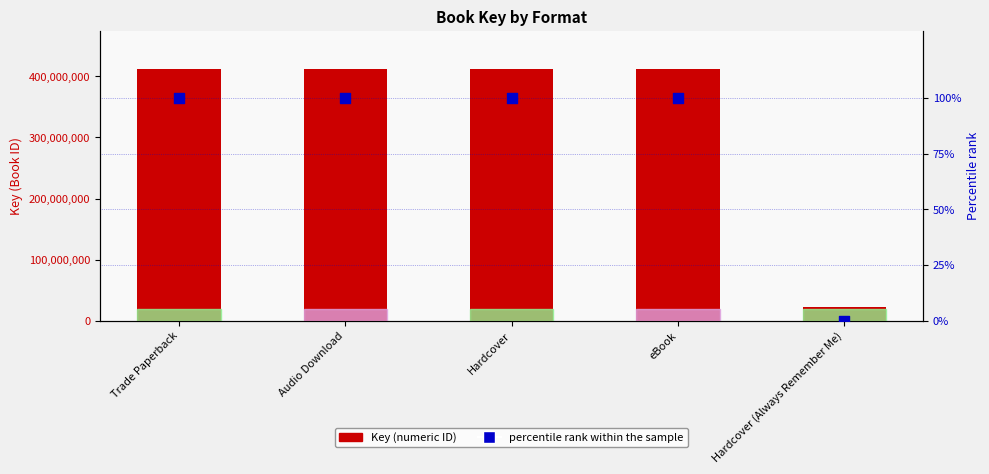

What is the total value across all series at Trade Paperback?

412394919